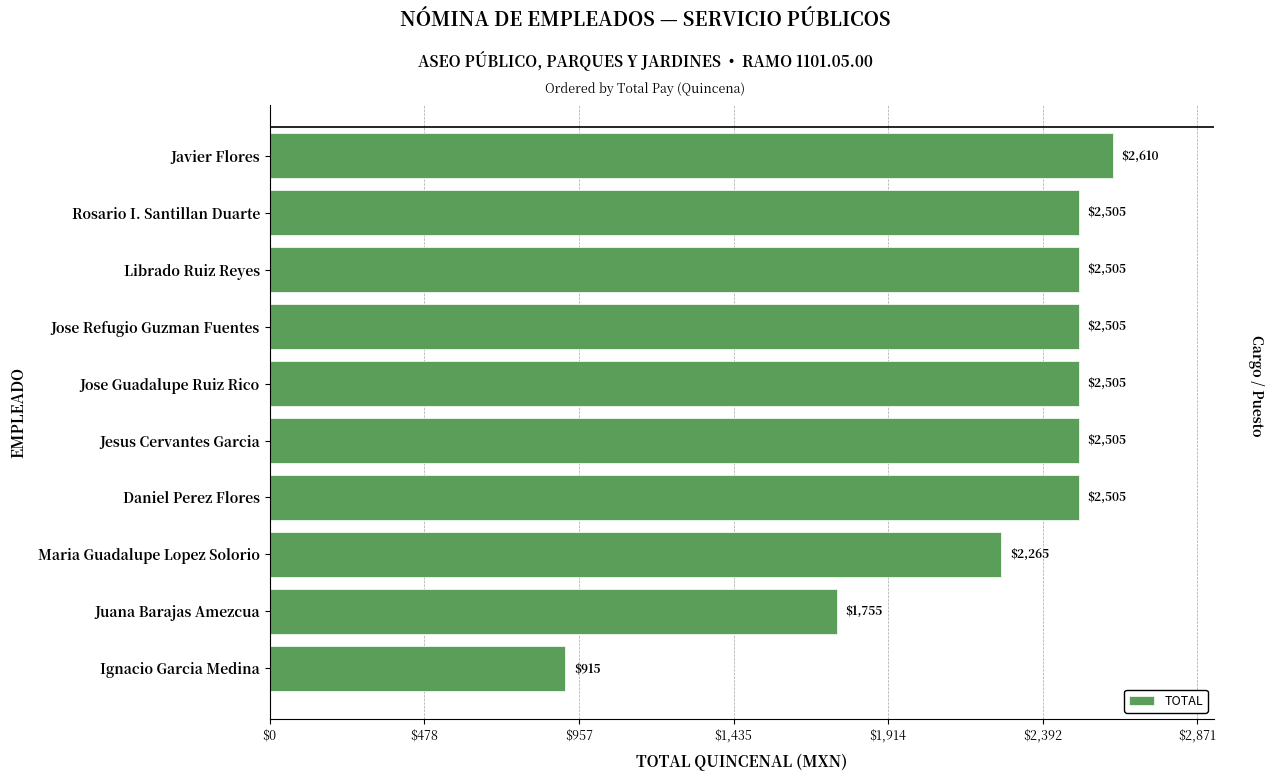

What is the difference between the second highest and minimum values?

1590